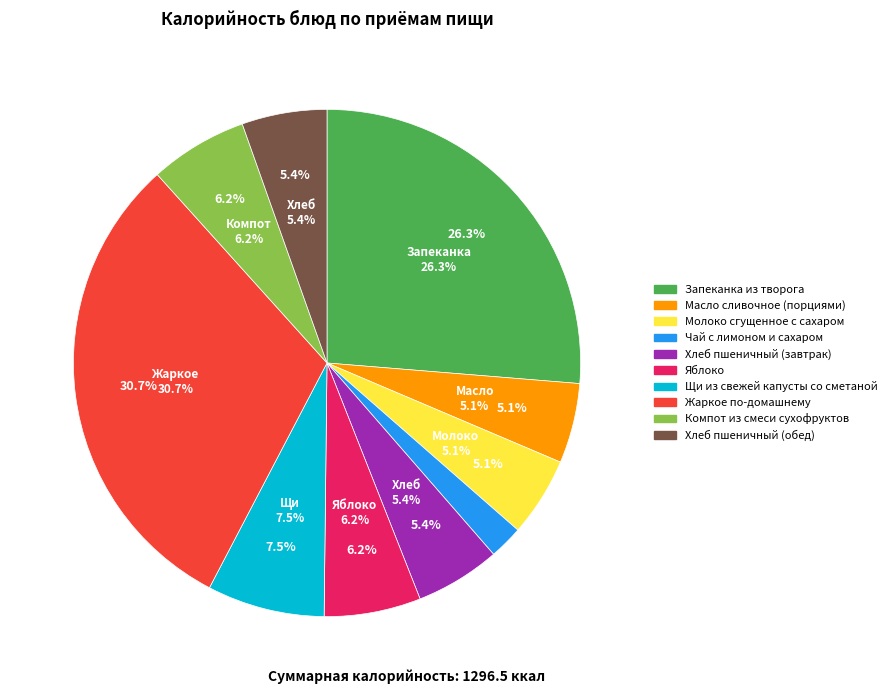

Which has a higher value, Жаркое по-домашнему or Масло сливочное (порциями)?

Жаркое по-домашнему